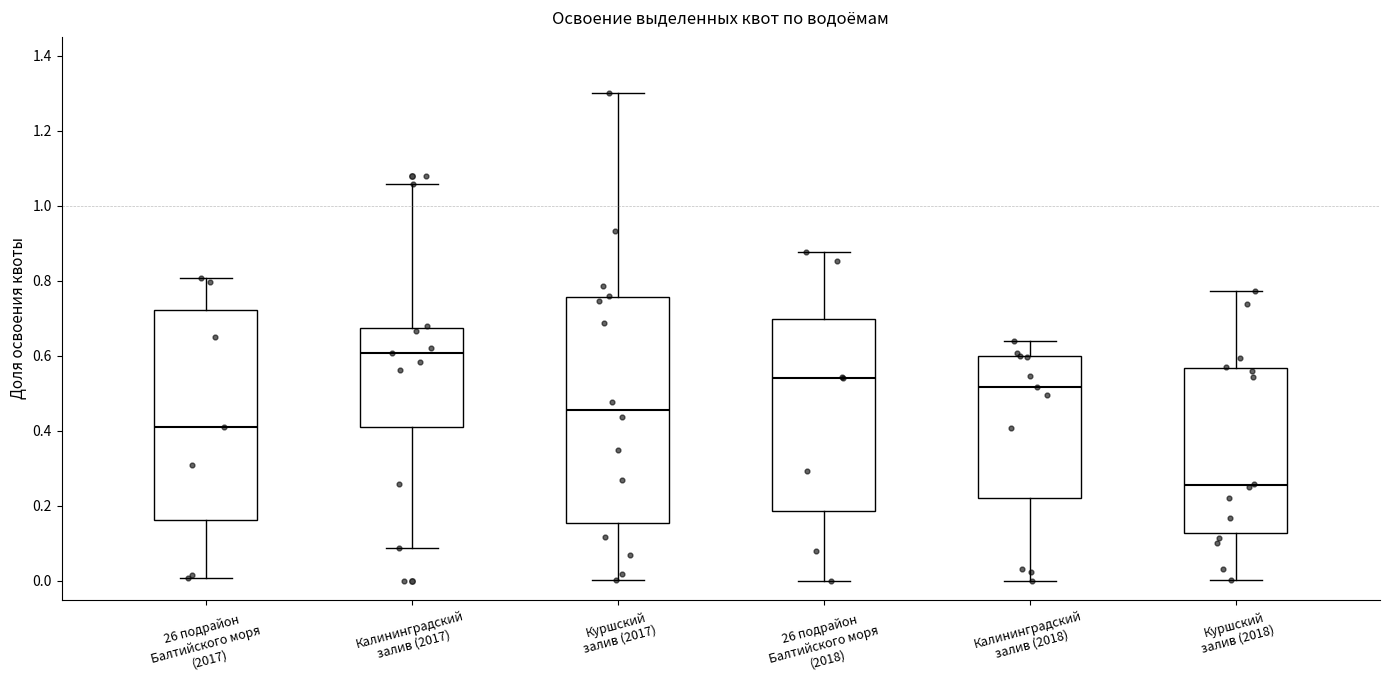

Where does the median line of the box for 26 подрайон Балтийского моря (2018) sit on the y-axis? The values are not printed on the chart, so give them approximately, as read against the axis.

0.54